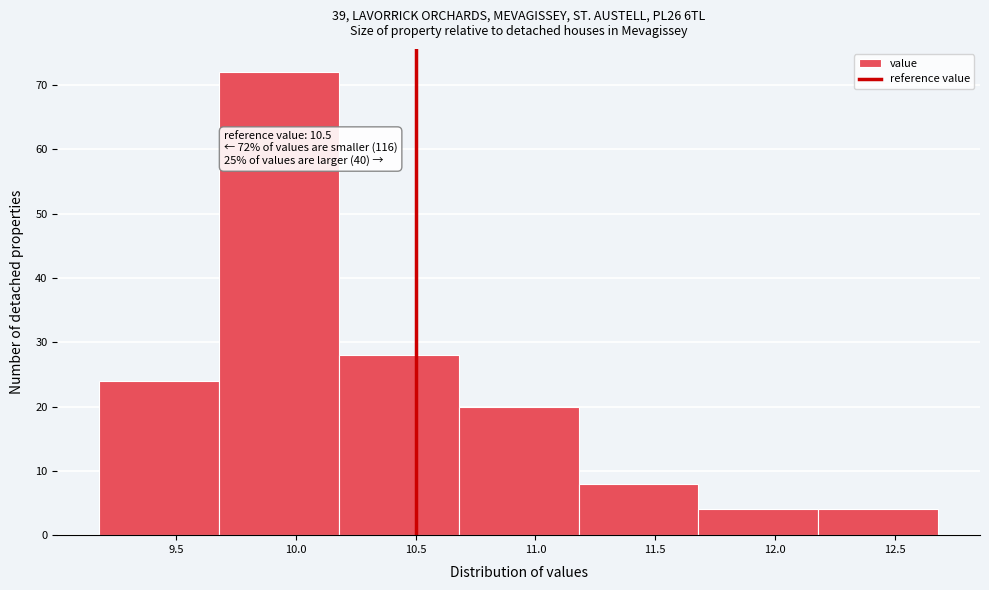

Which range on the x-axis has the tallest bar?

9.68 to 10.18